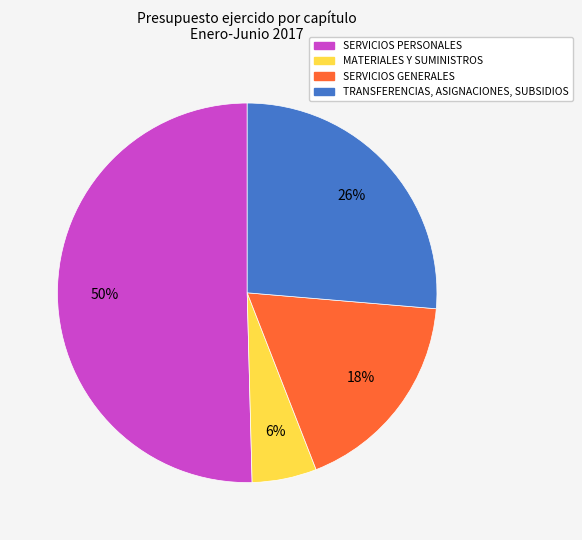

To the nearest percent, what percentage of the pie is SERVICIOS PERSONALES?

50%